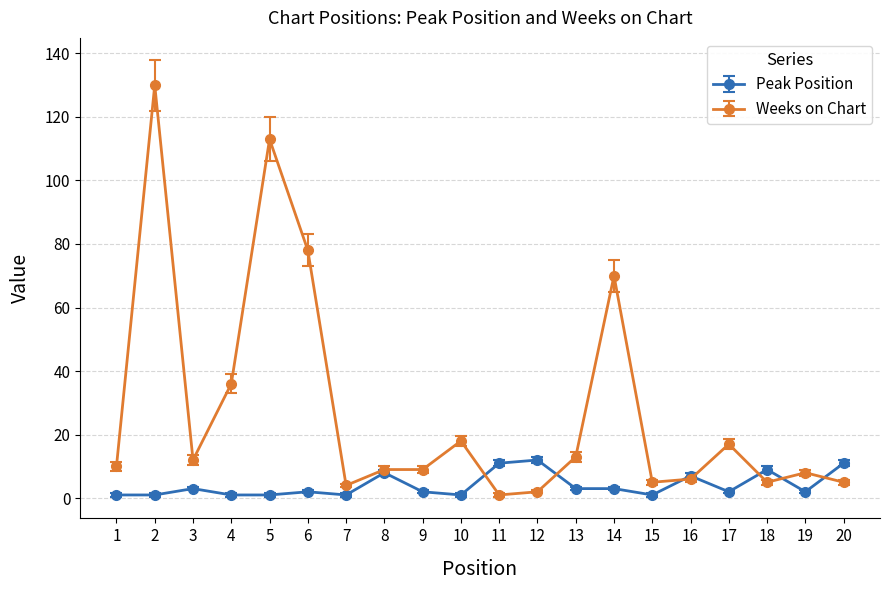

At which category does Weeks on Chart reach its first local valley?

3